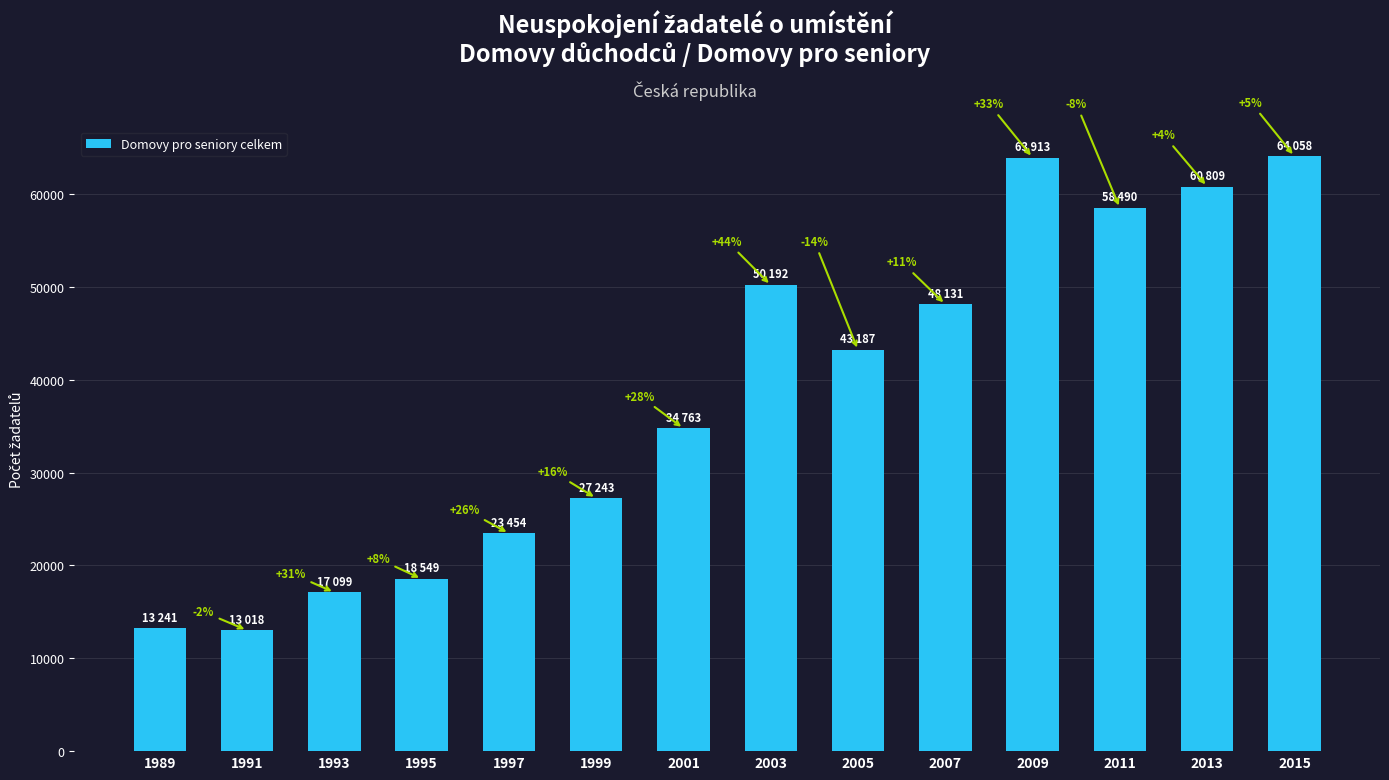

Are the bars horizontal?

No